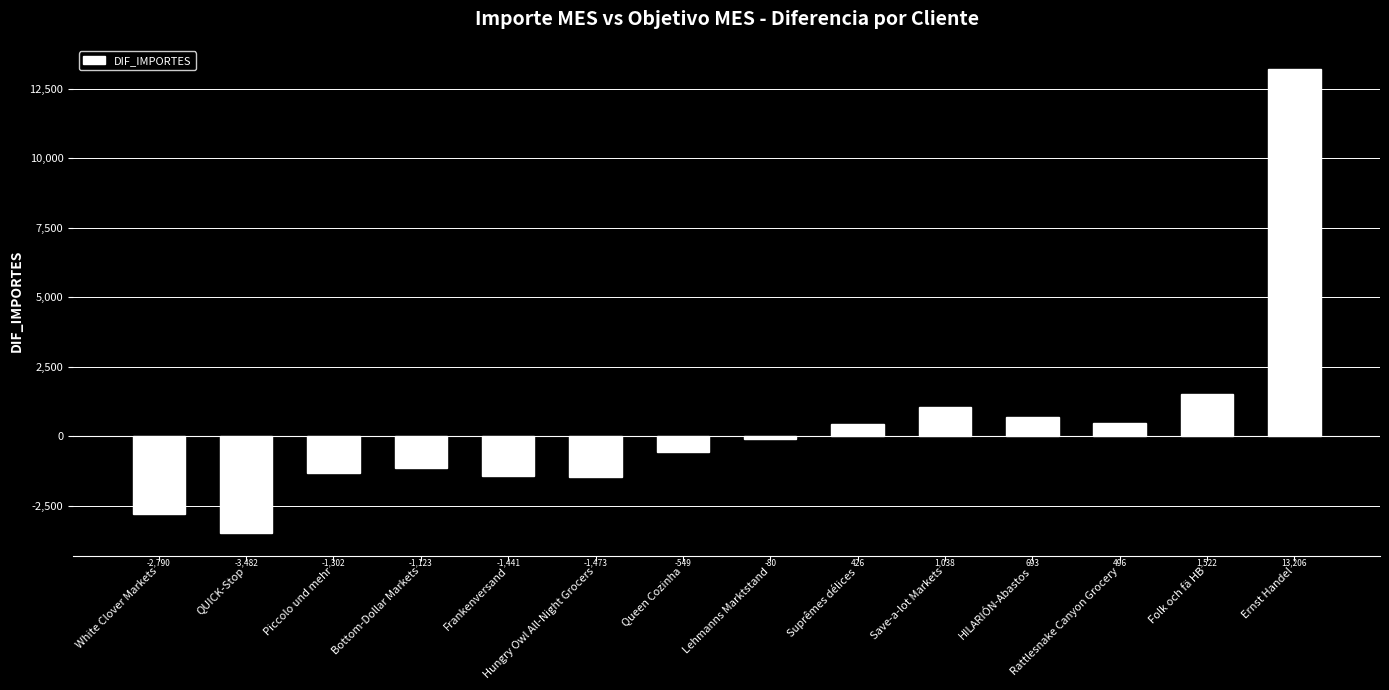

List the labels in order of value, largest first.

Ernst Handel, Folk och fä HB, Save-a-lot Markets, HILARIÓN-Abastos, Rattlesnake Canyon Grocery, Suprêmes délices, Lehmanns Marktstand, Queen Cozinha, Bottom-Dollar Markets, Piccolo und mehr, Frankenversand, Hungry Owl All-Night Grocers, White Clover Markets, QUICK-Stop